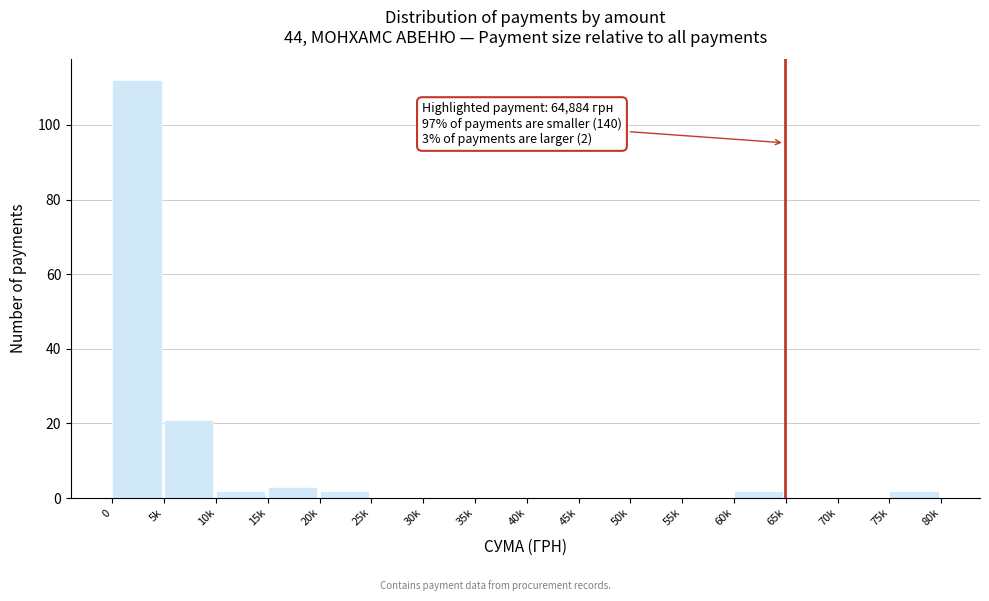

Reading right to left, list all the values displayed in this chart.

75k=2	70k=0	65k=0	60k=2	55k=0	50k=0	45k=0	40k=0	35k=0	30k=0	25k=0	20k=2	15k=3	10k=2	5k=21	0=112